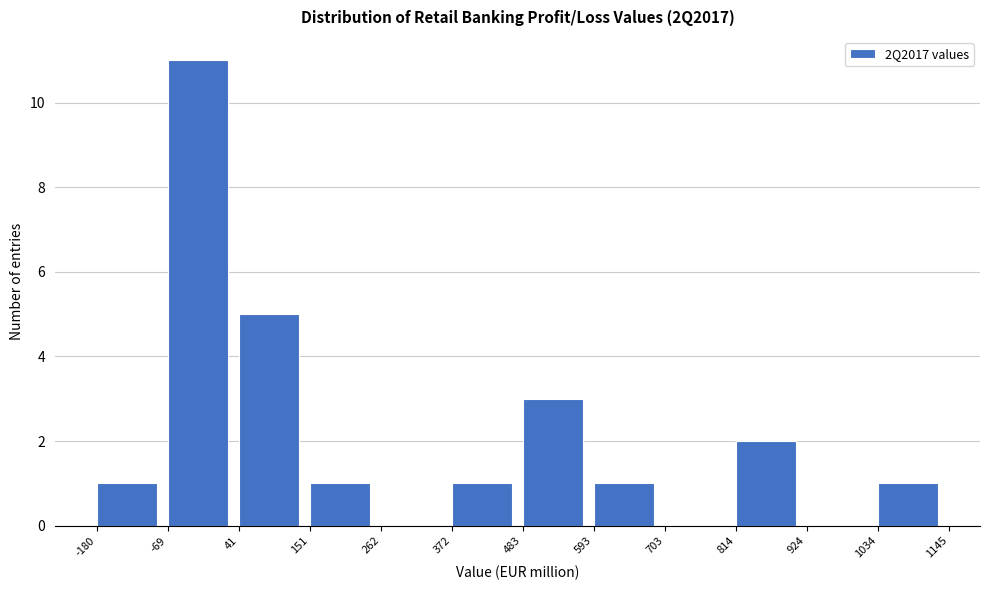

Reading left to right, transcribe this chart: for each bar, give the range it covers on the x-axis and its height. The values are not printed on the chart, so give them approximately, as read against the axis.

-180 to -69: 1
-69 to 41: 11
41 to 151: 5
151 to 262: 1
262 to 372: 0
372 to 483: 1
483 to 593: 3
593 to 703: 1
703 to 814: 0
814 to 924: 2
924 to 1034: 0
1034 to 1145: 1